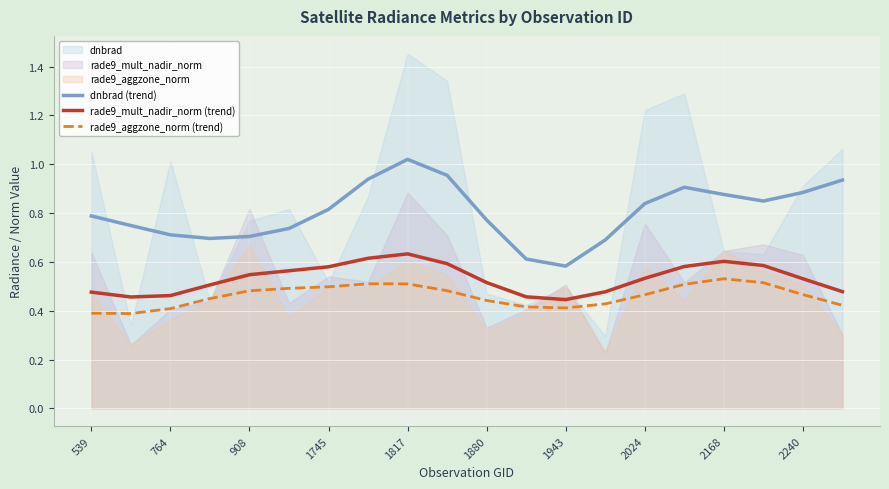

True or false: dnbrad (trend) and rade9_mult_nadir_norm (trend) cross at least once.

False